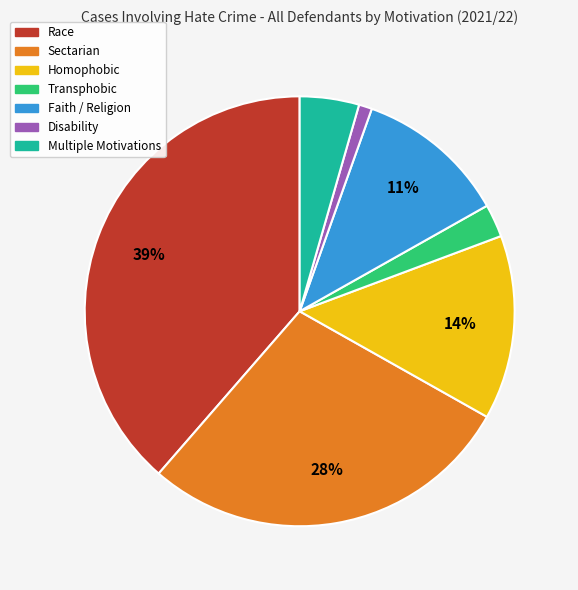

Does Disability account for over 50% of the chart?

No